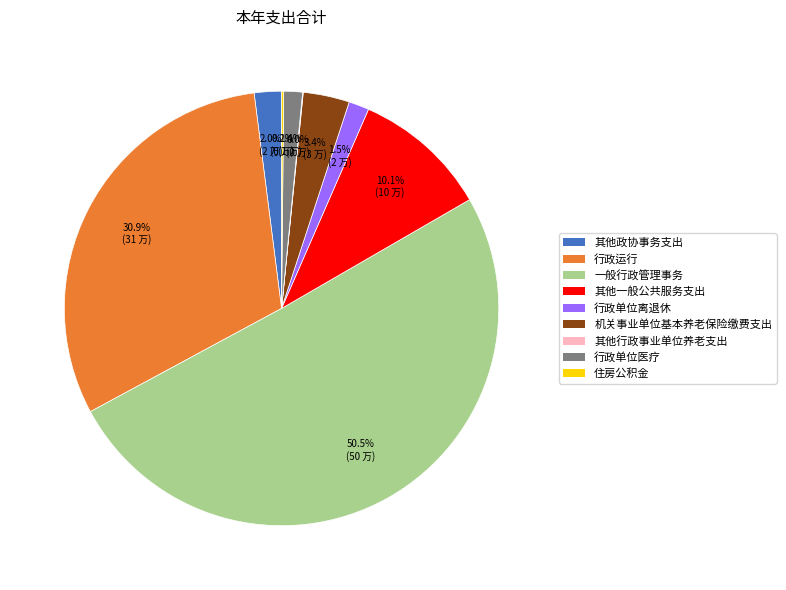

Does 其他政协事务支出 account for over 50% of the chart?

No